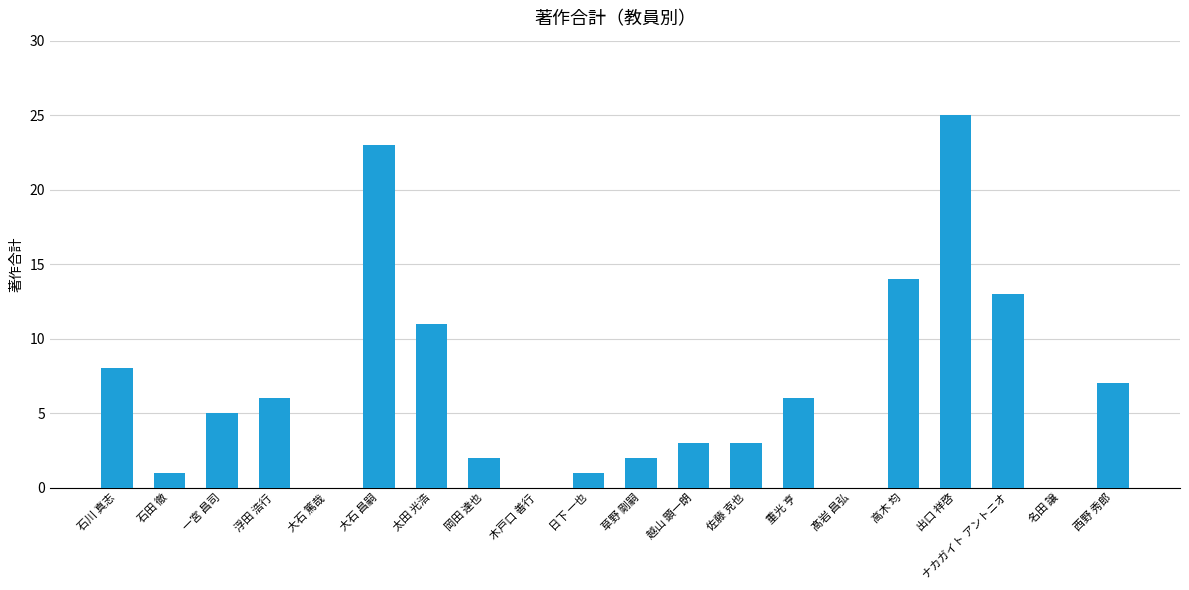

What is the maximum value shown in the chart?

25